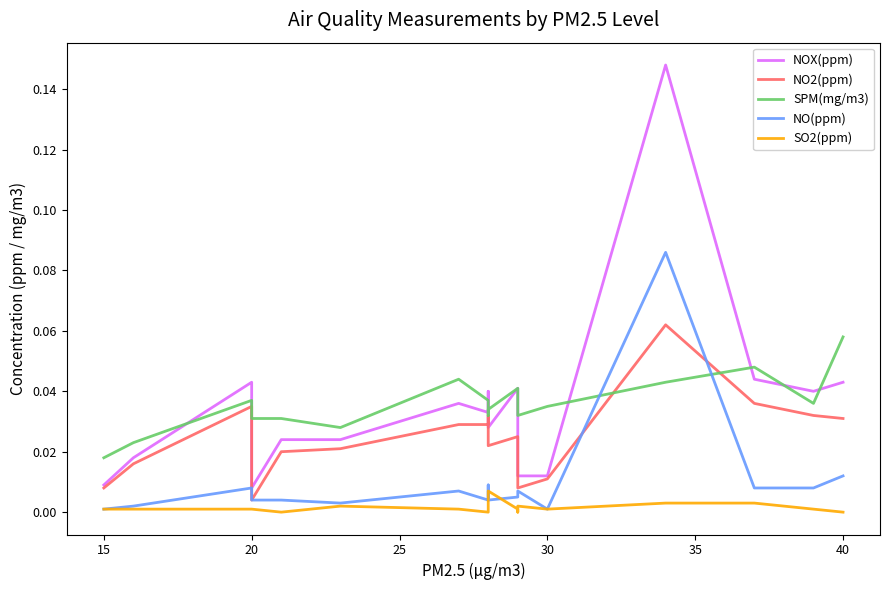

What is the sum of all NO2(ppm) values?

0.5